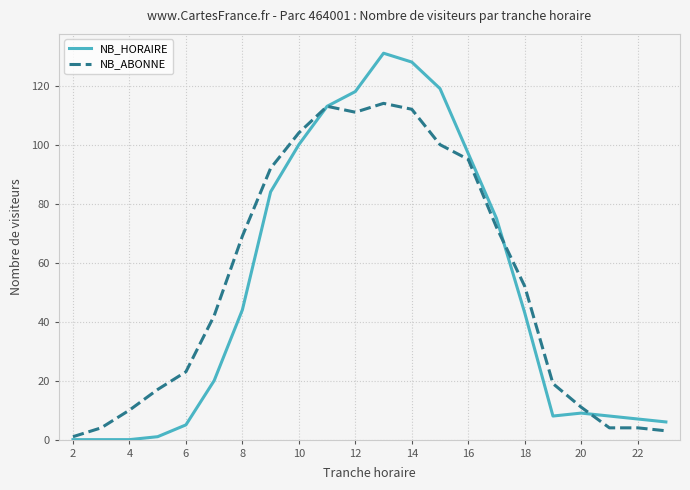

List the series in order of their overall mean, highest first.

NB_ABONNE, NB_HORAIRE